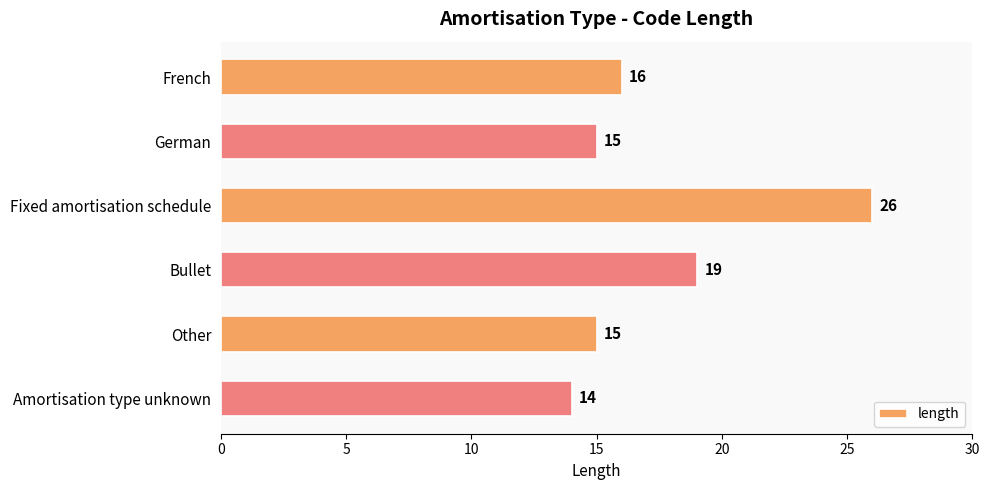

Which has a higher value, Amortisation type unknown or Bullet?

Bullet